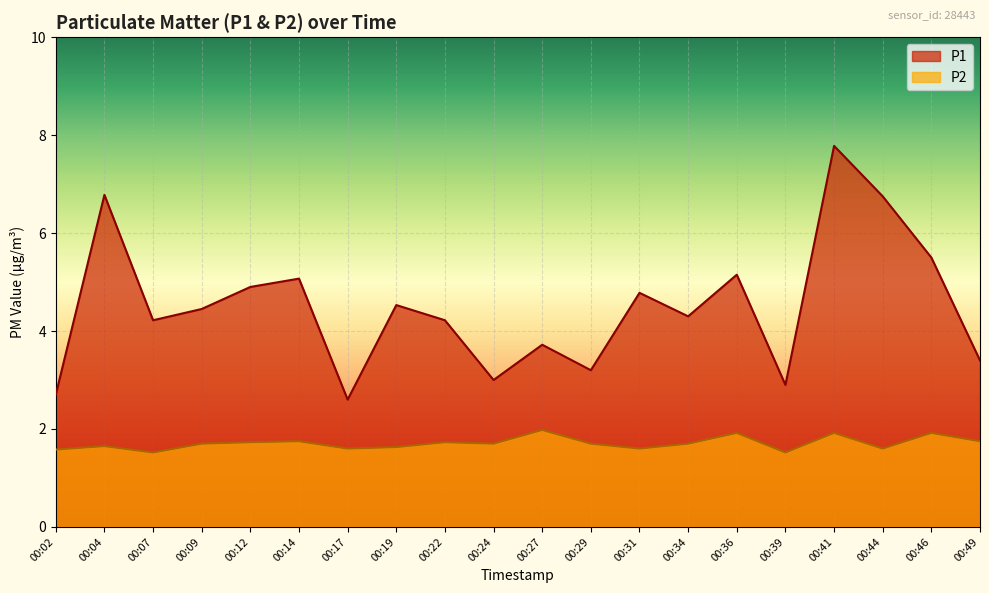

How many interior local valleys does the P1 series have?

6